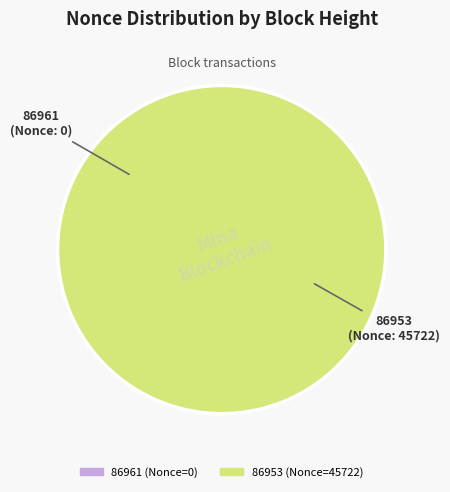

Is there a majority slice in this chart?

Yes